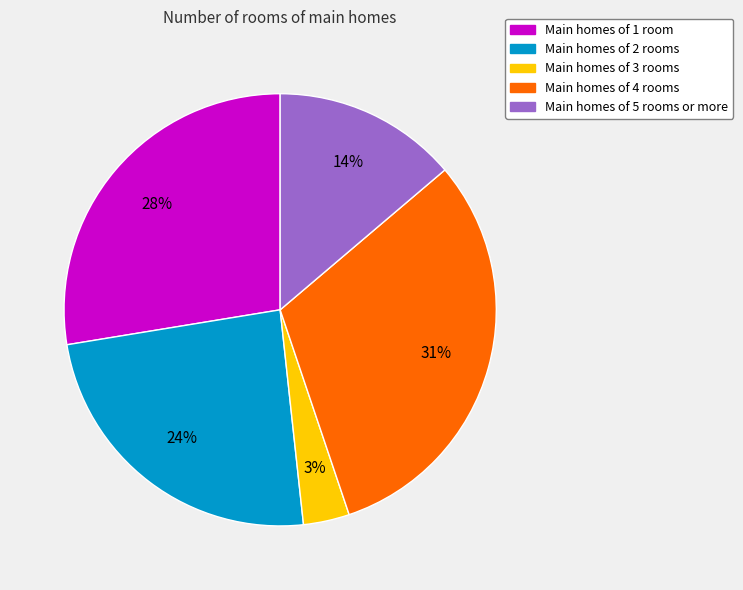

How many segments does this pie chart have?

5